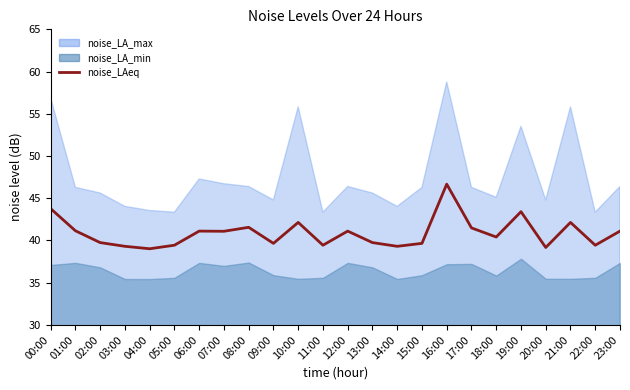

Rank the categories by value from lowest to highest.

04:00, 20:00, 03:00, 14:00, 05:00, 11:00, 22:00, 09:00, 15:00, 02:00, 13:00, 18:00, 07:00, 06:00, 12:00, 23:00, 01:00, 17:00, 08:00, 10:00, 21:00, 19:00, 00:00, 16:00